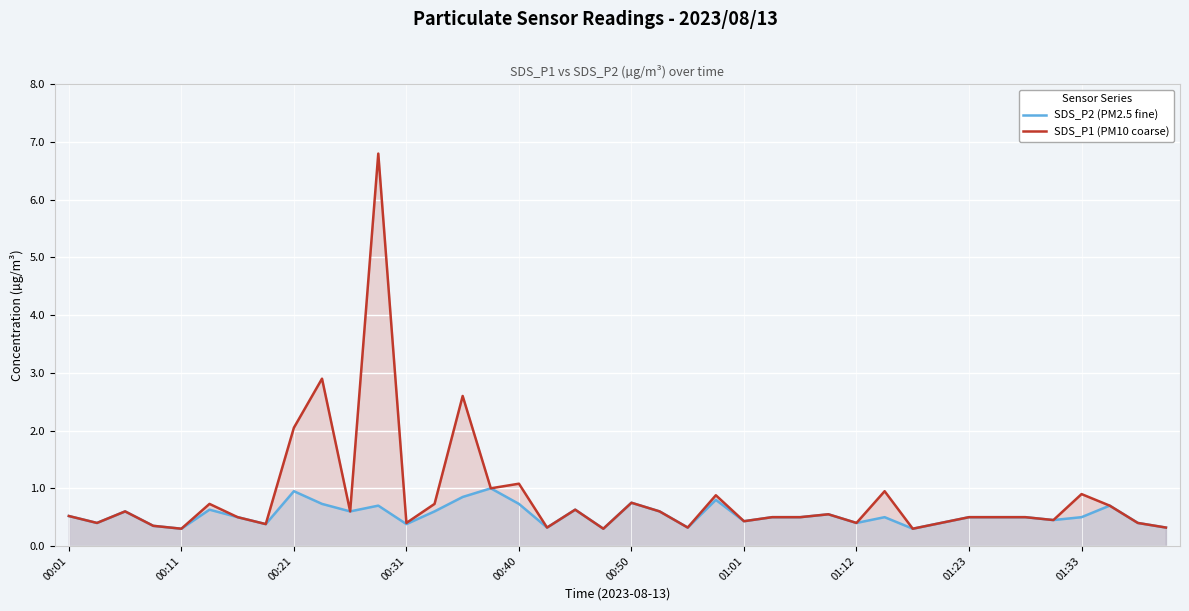

Which has a higher value, 26 or 39?

26